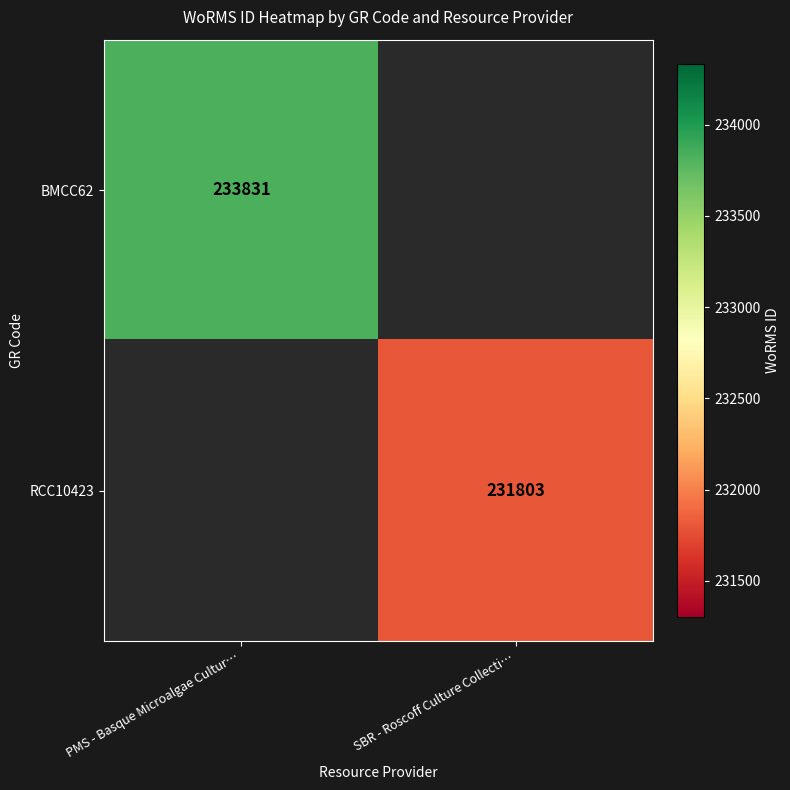

The value of BMCC62 at PMS - Basque Microalgae Cultur… is 233831. True or false?

True